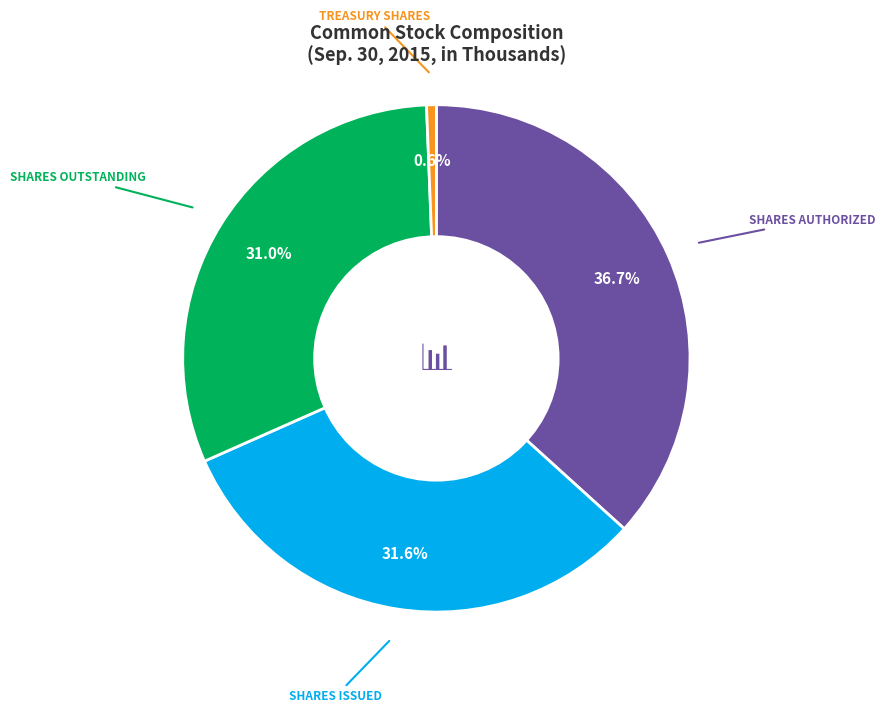

Does any single category account for the majority?

No